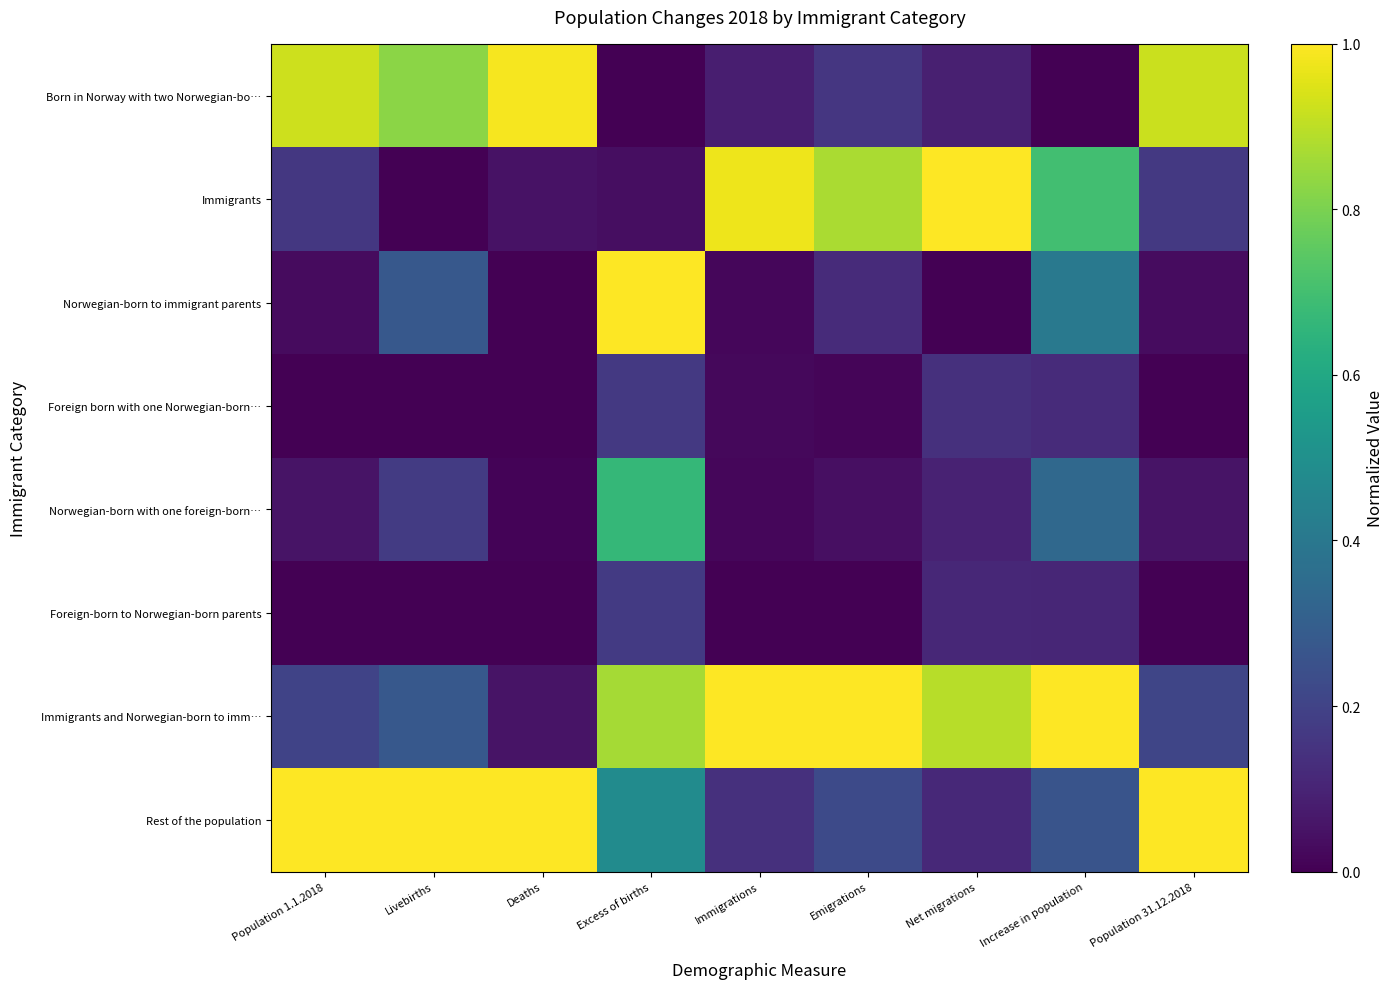

What is the total value across all series at Emigrations?

2.4